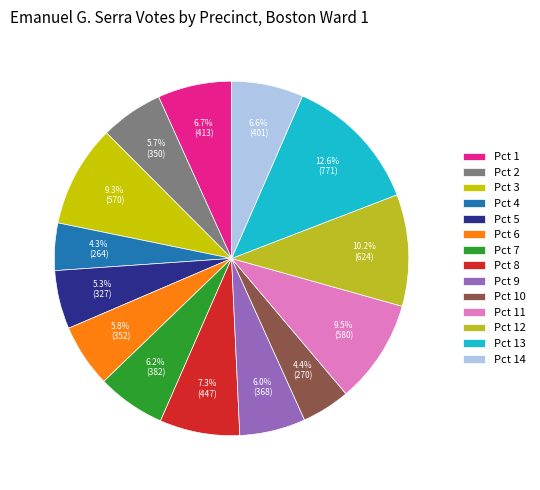

To the nearest percent, what is the difference between the largest and smallest slice percentages?

8%